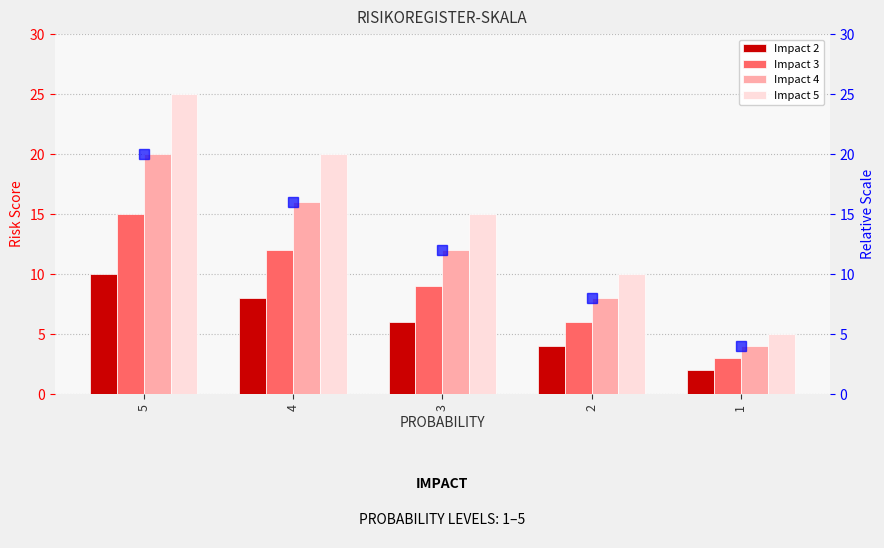

What is the maximum value for Impact 2?

10